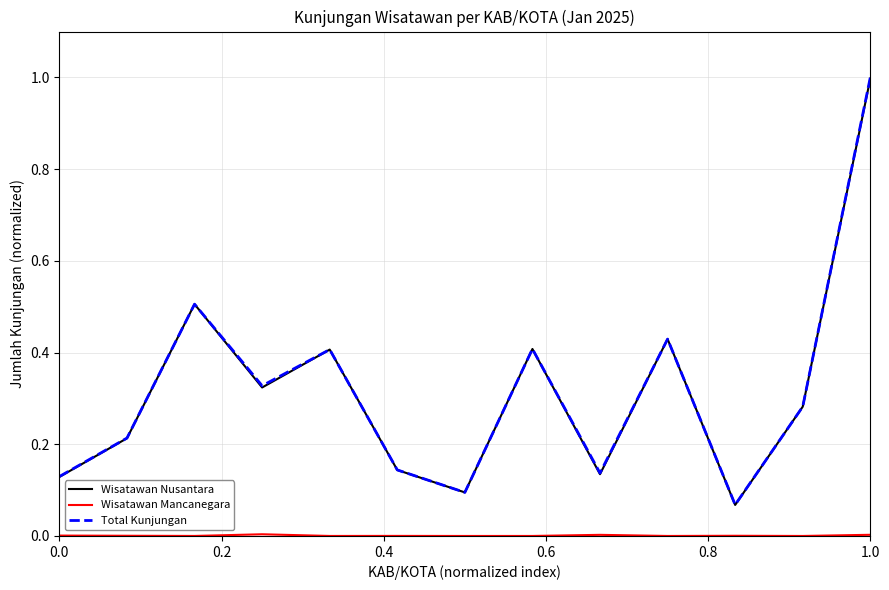

Which series has the widest spread of values?

Total Kunjungan